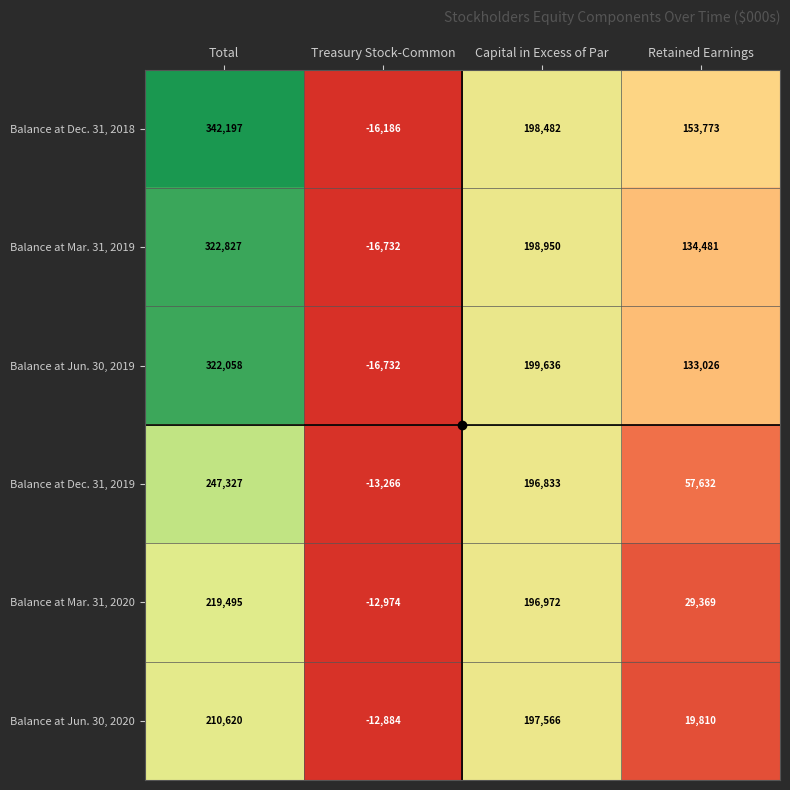

At Capital in Excess of Par, list the series in order from smallest to largest.

Balance at Dec. 31, 2019, Balance at Mar. 31, 2020, Balance at Jun. 30, 2020, Balance at Dec. 31, 2018, Balance at Mar. 31, 2019, Balance at Jun. 30, 2019